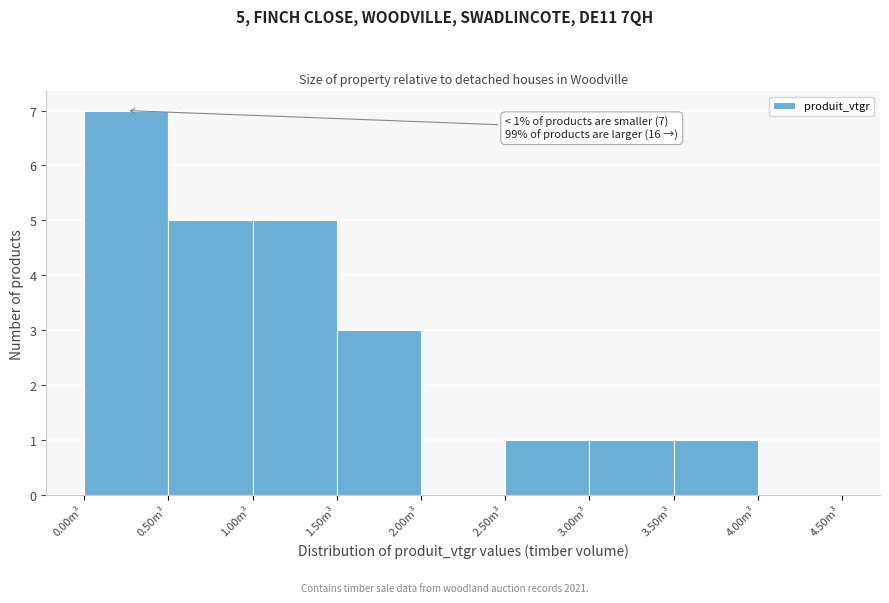

Over which range of the x-axis is the bar tallest?

0.0 to 0.5